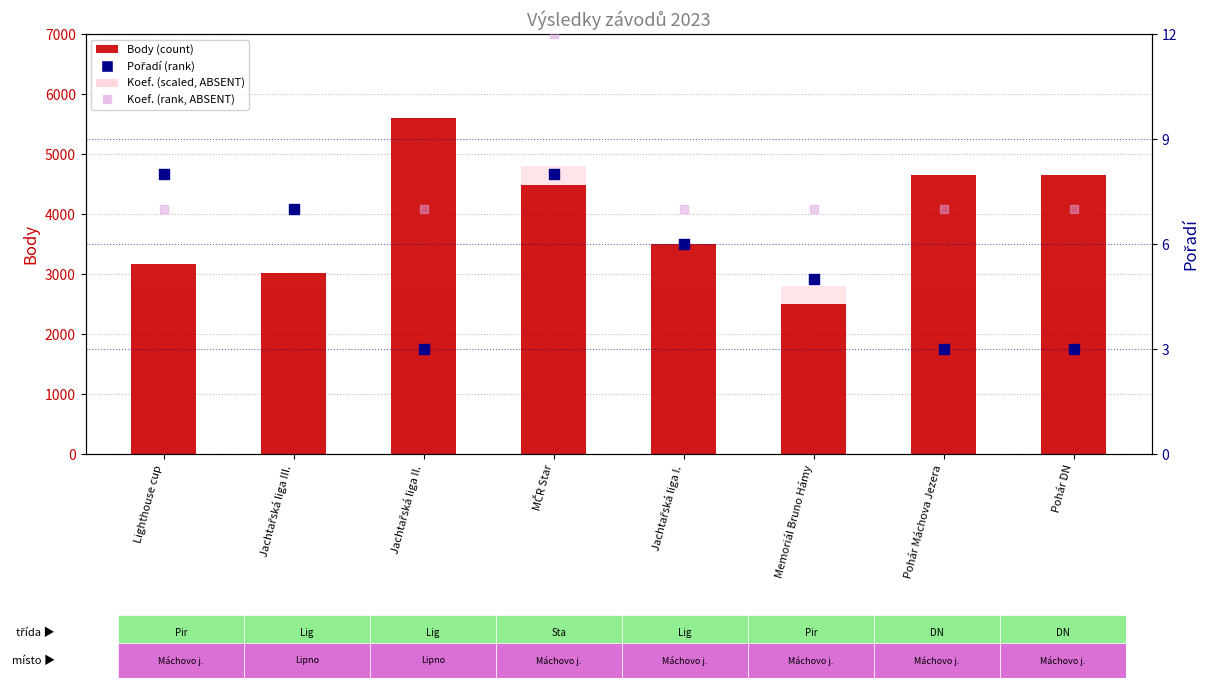

Which series reaches the maximum Y coordinate?

Body (count)